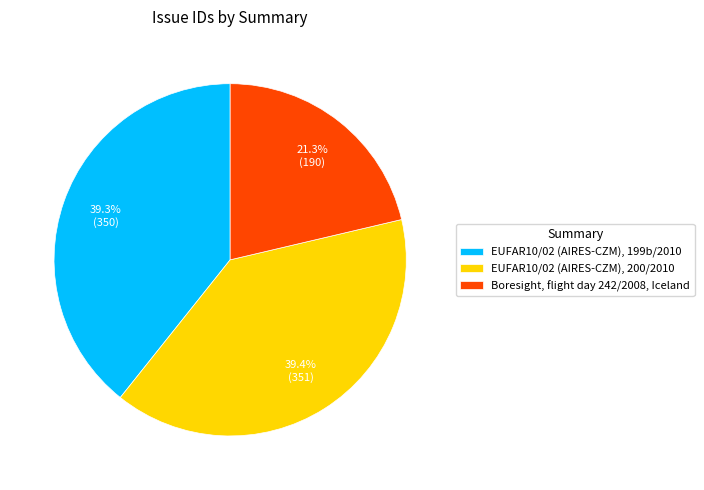

Do EUFAR10/02 (AIRES-CZM), 200/2010 and Boresight, flight day 242/2008, Iceland together represent more than half of the pie?

Yes